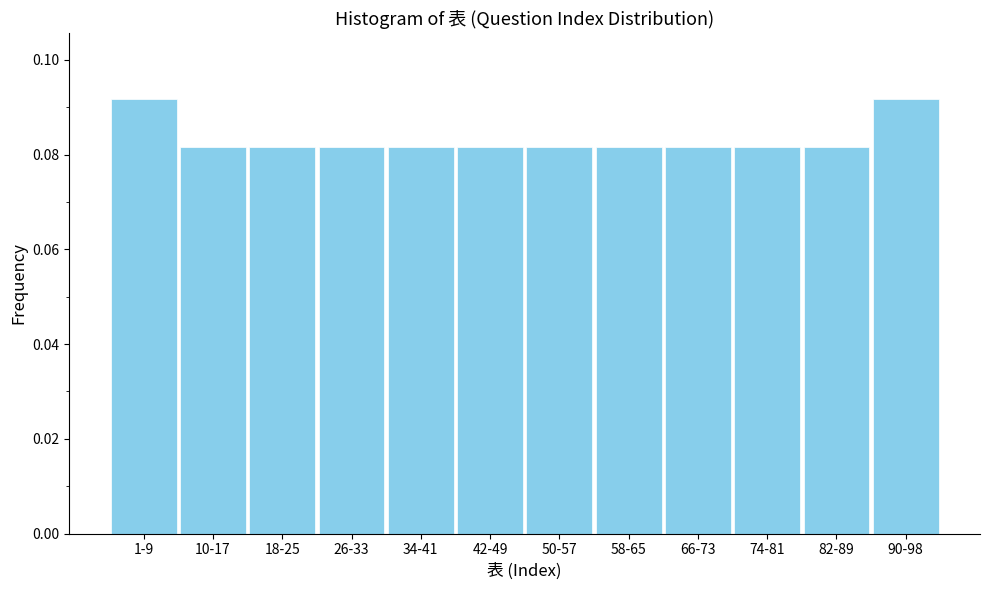

Count the values in the range 0 to 1.

12